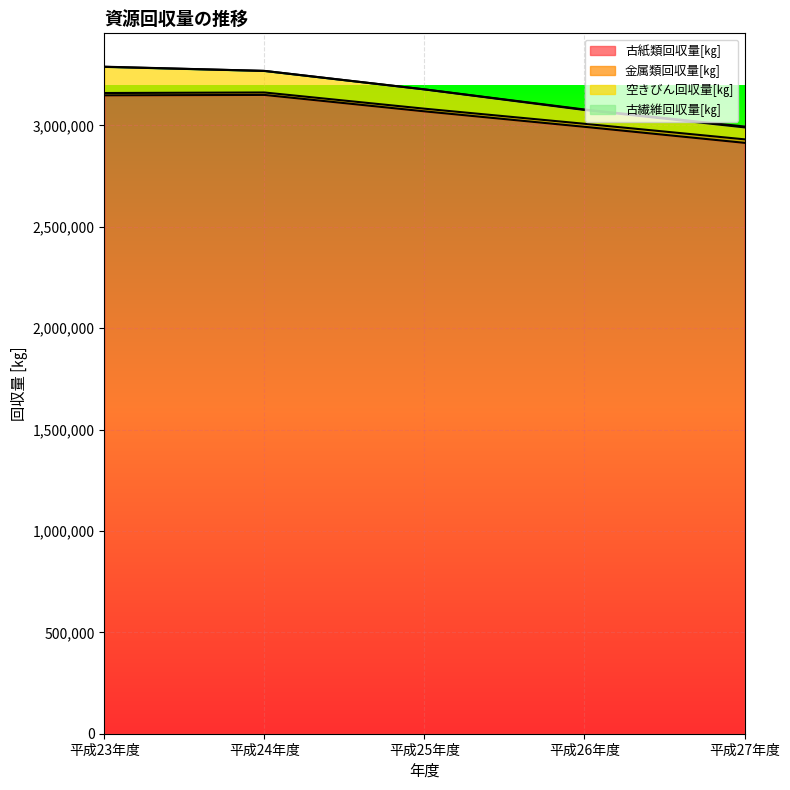

At which label does 古紙類回収量[㎏] reach its minimum?

平成27年度